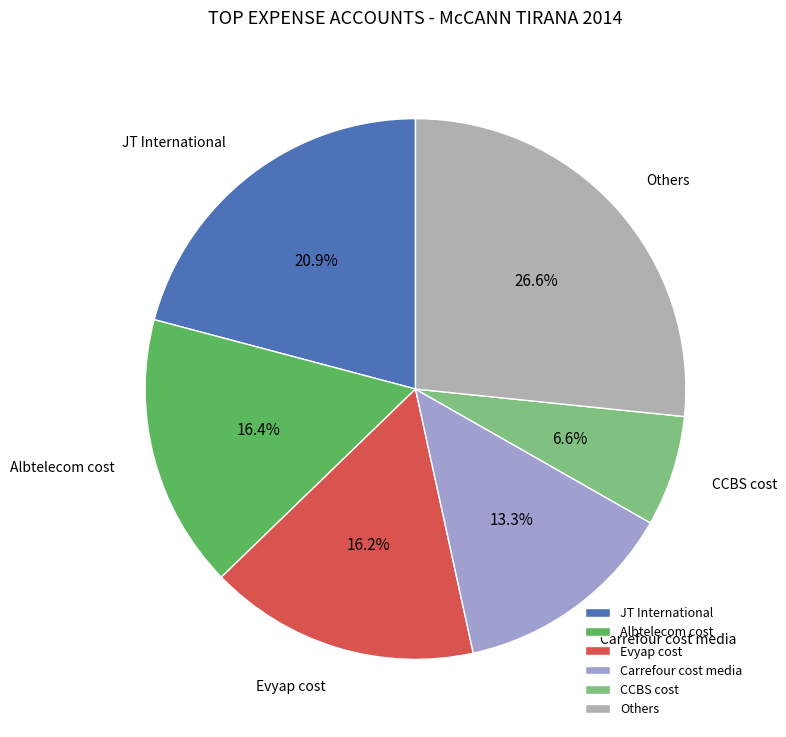

How much of the chart is everything except JT International?

79.1%